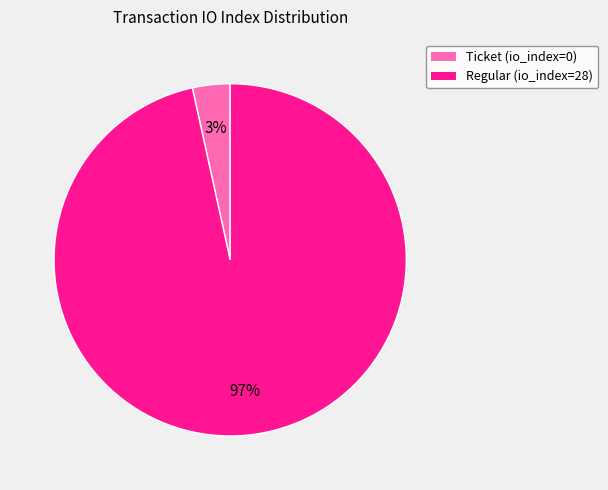

To the nearest percent, what is the average slice percentage?

50%